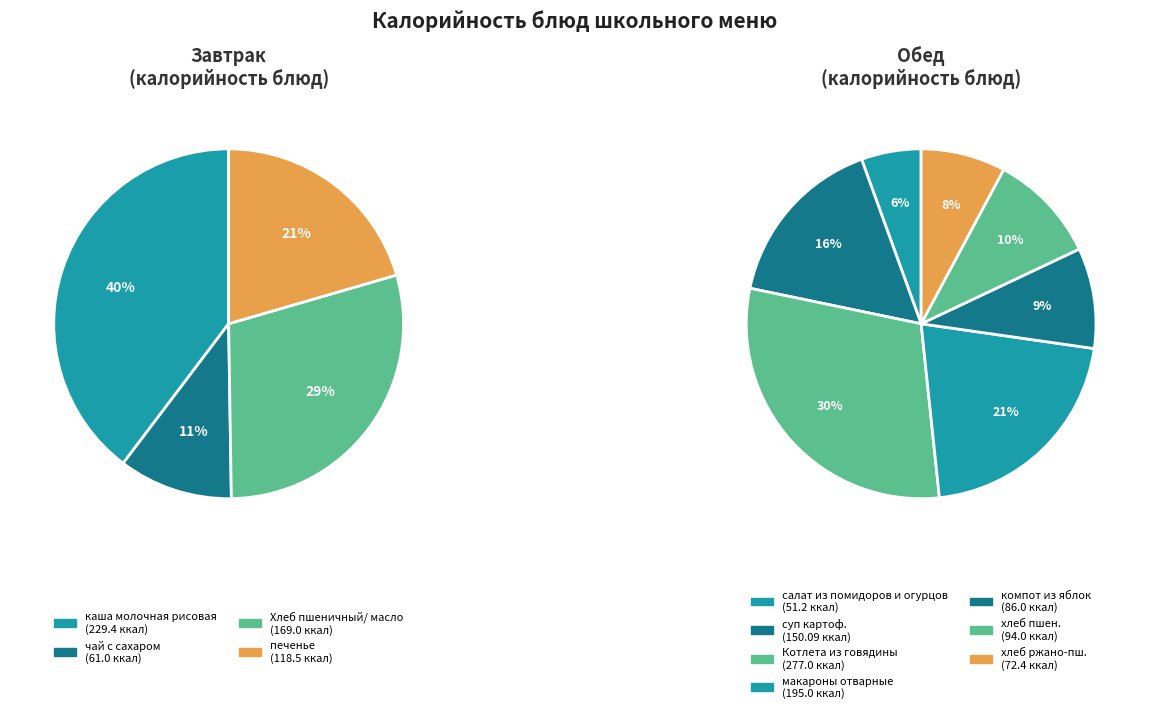

To the nearest percent, what is the combined percentage of Котлета из говядины and каша молочная рисовая?

34%